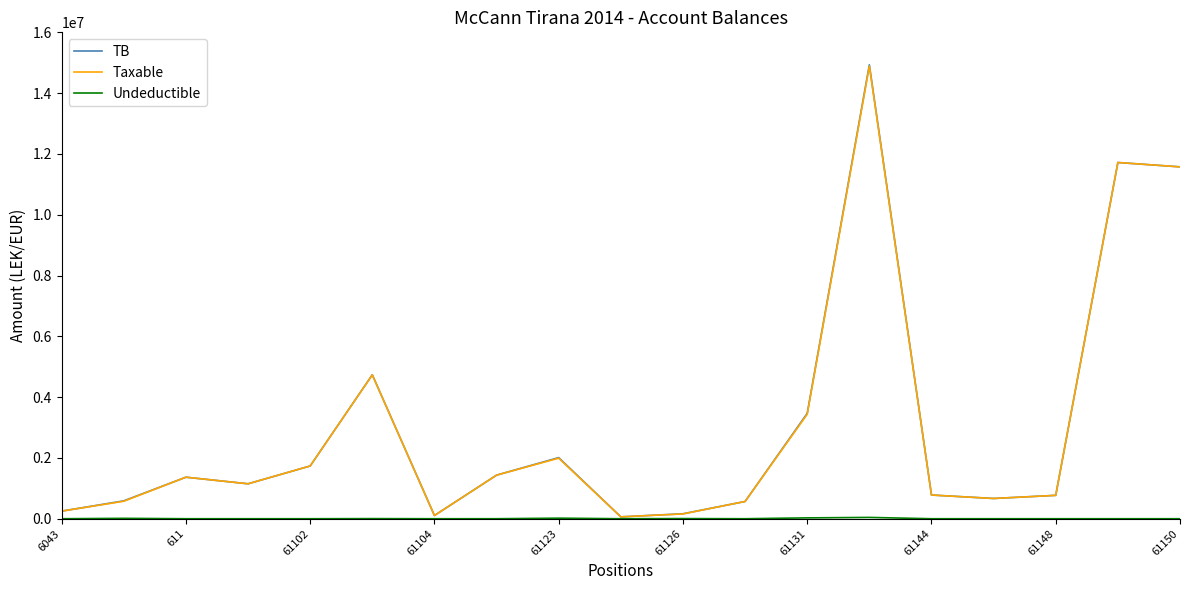

What is the maximum value shown in the chart?

14931158.8